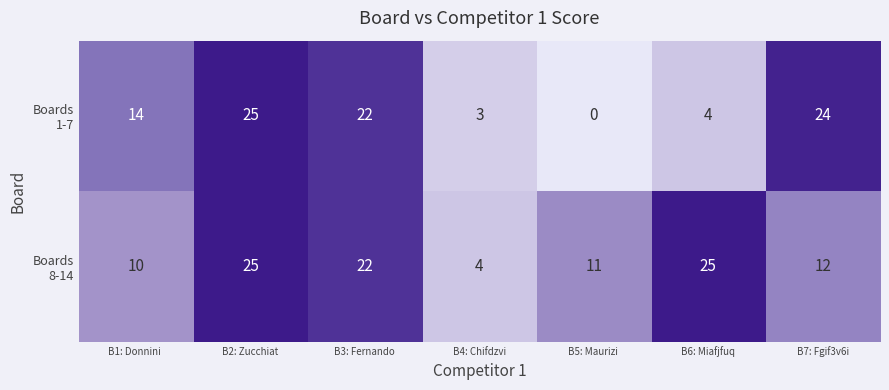

At how many categories does at least one series exceed 8?

6